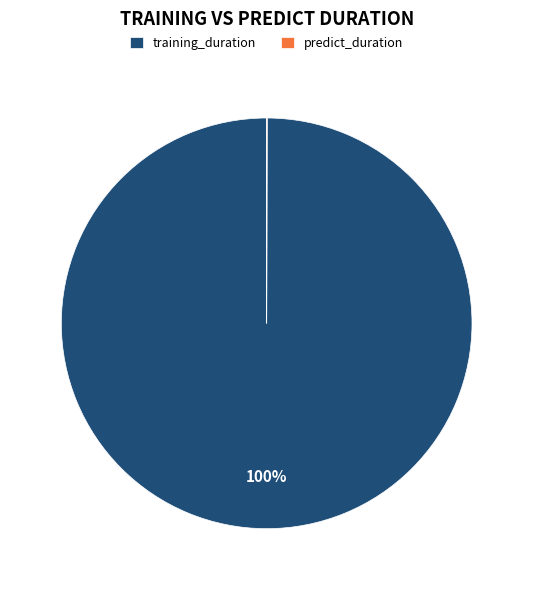

To the nearest percent, what is the average slice percentage?

50%